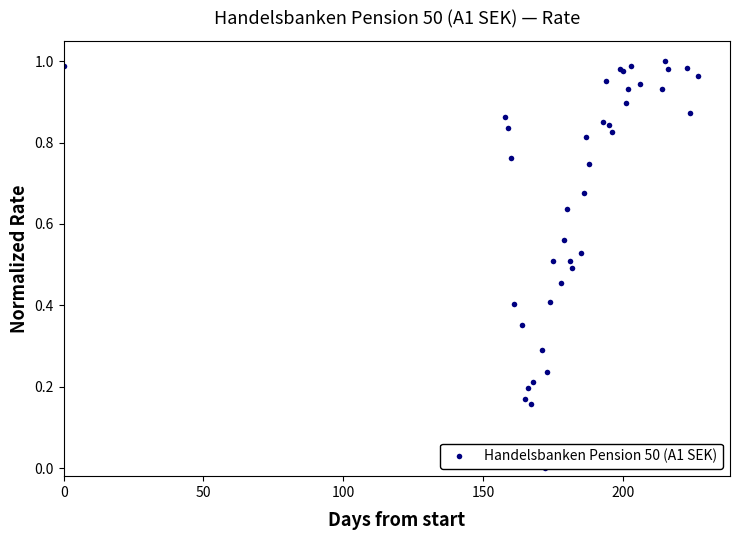

Count the number of values greater than 0.

39